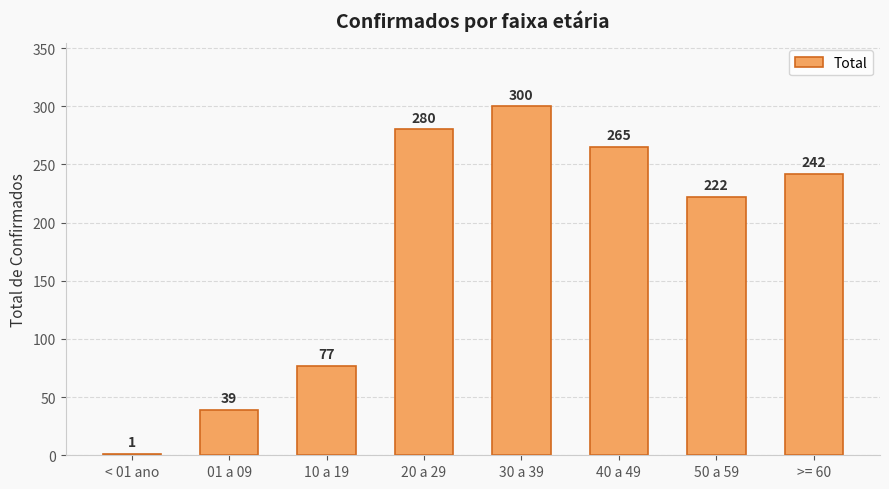

The value at 30 a 39 is 469. True or false?

False